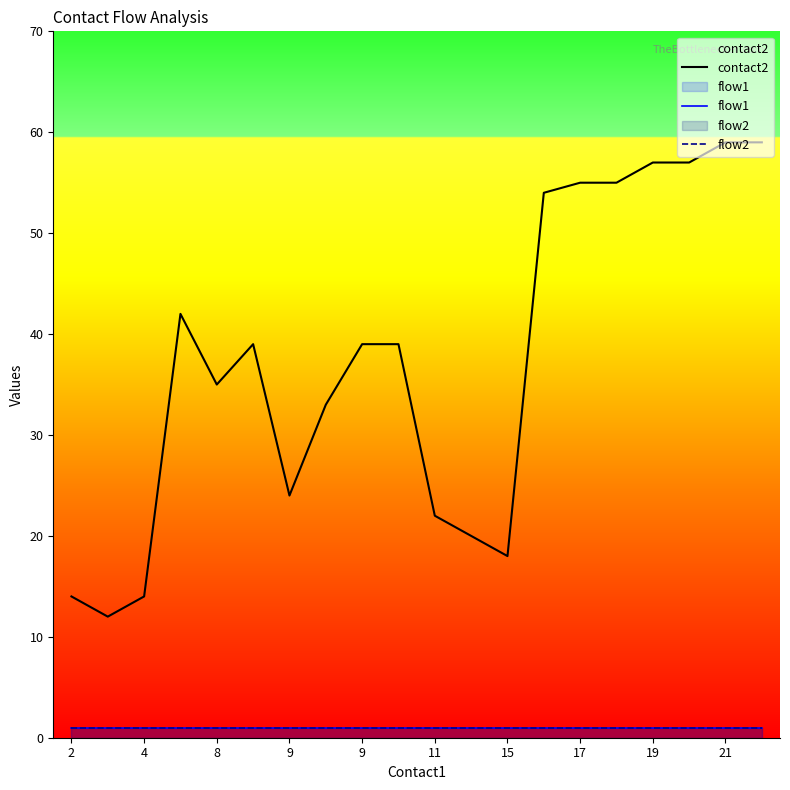

Is it true that flow1 equals 1 at 11?

False